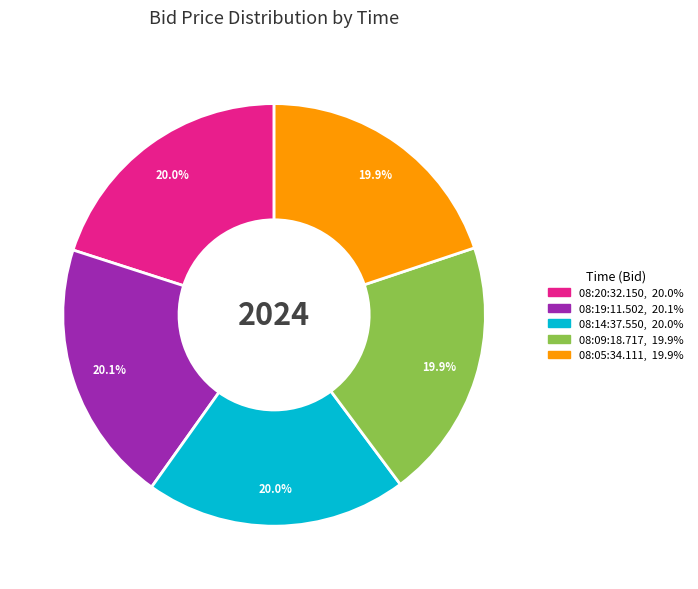

To the nearest percent, what is the combined percentage of 08:20:32.150 and 08:14:37.550?

40%